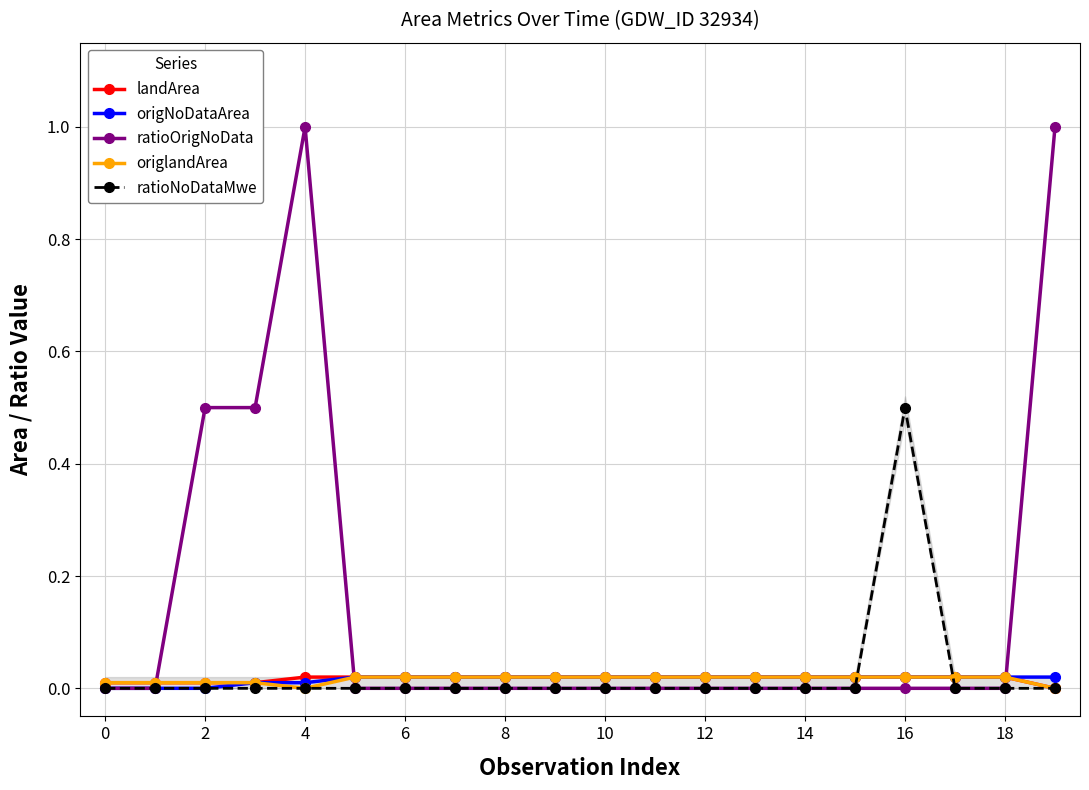

Which series has the widest spread of values?

ratioOrigNoData